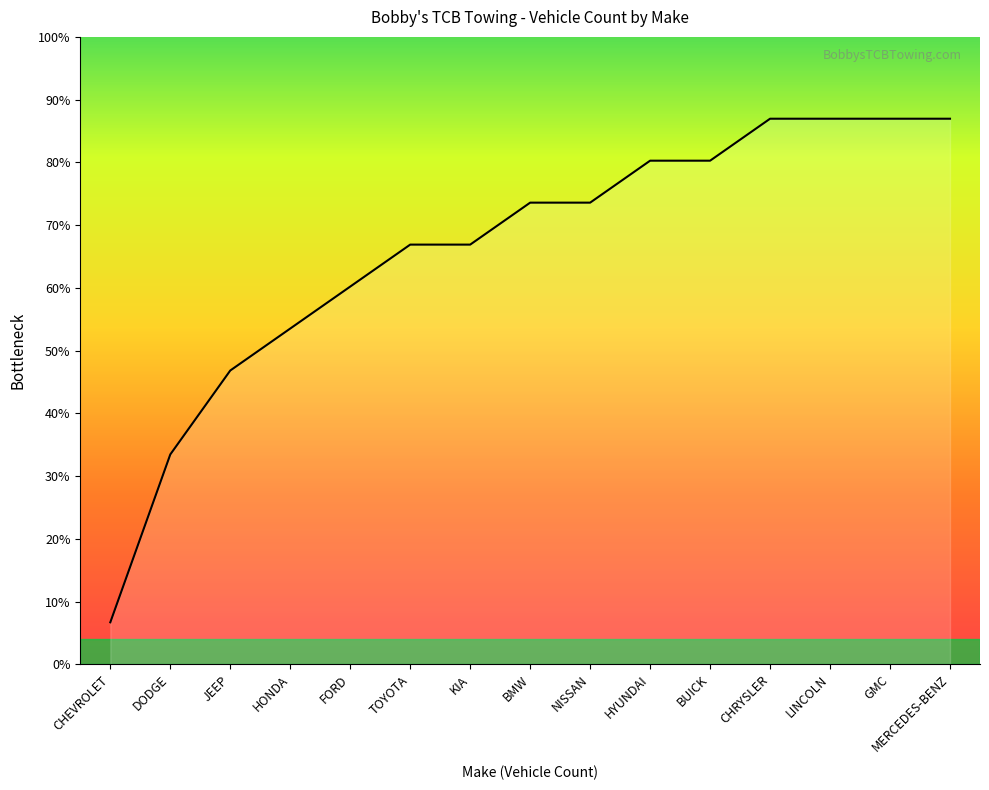

What is the ratio of the value at GMC to the value at BUICK?

1.1